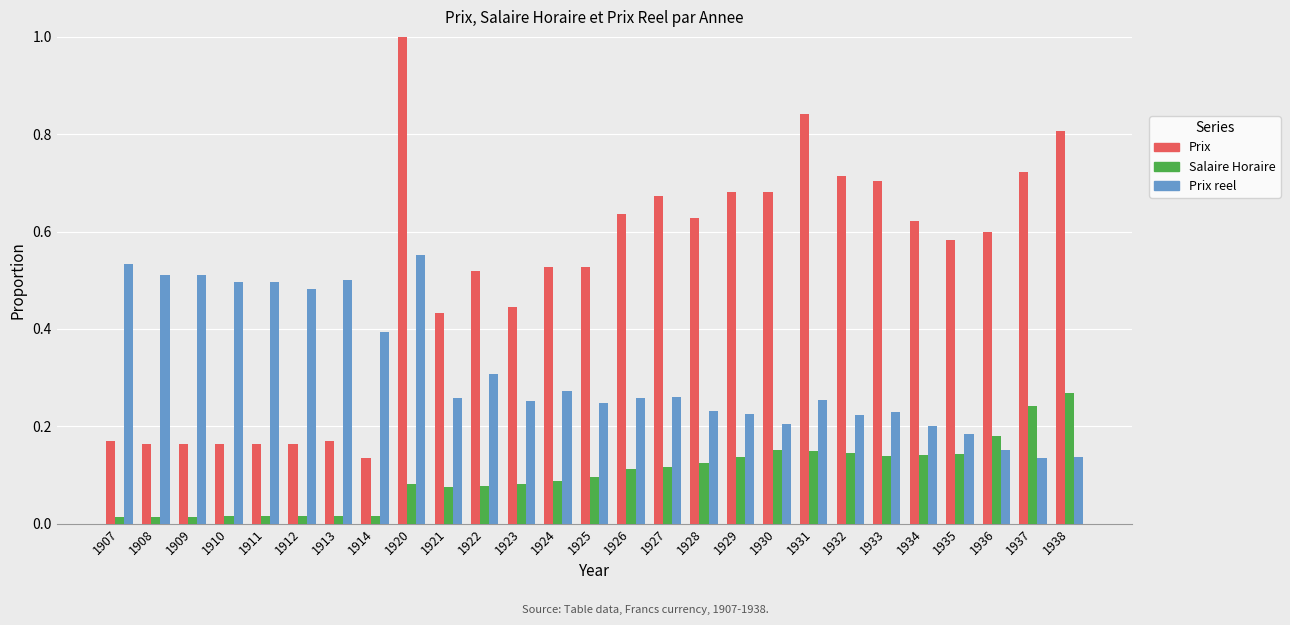

What are all the series names shown in the legend?

Prix, Salaire Horaire, Prix reel